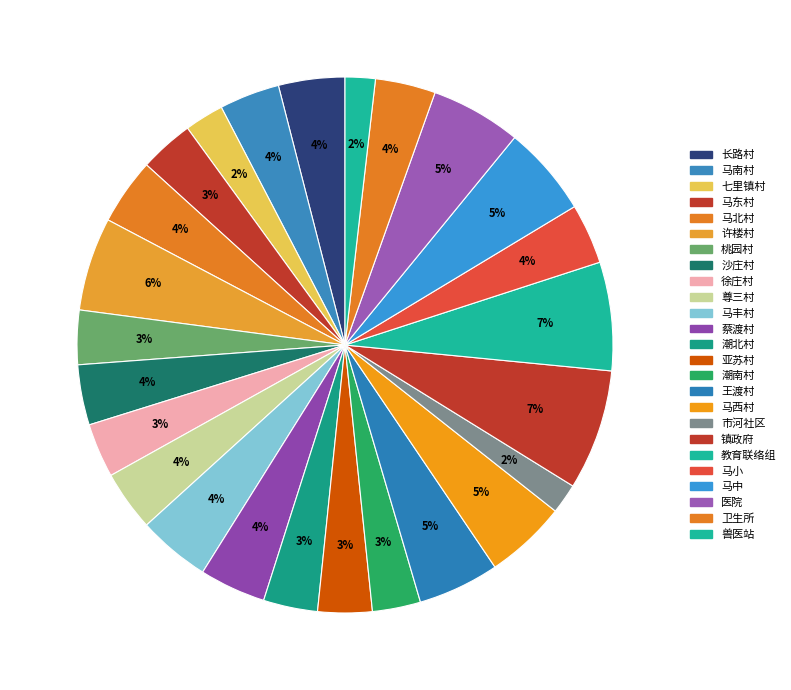

Count the number of slices in the pie.

25